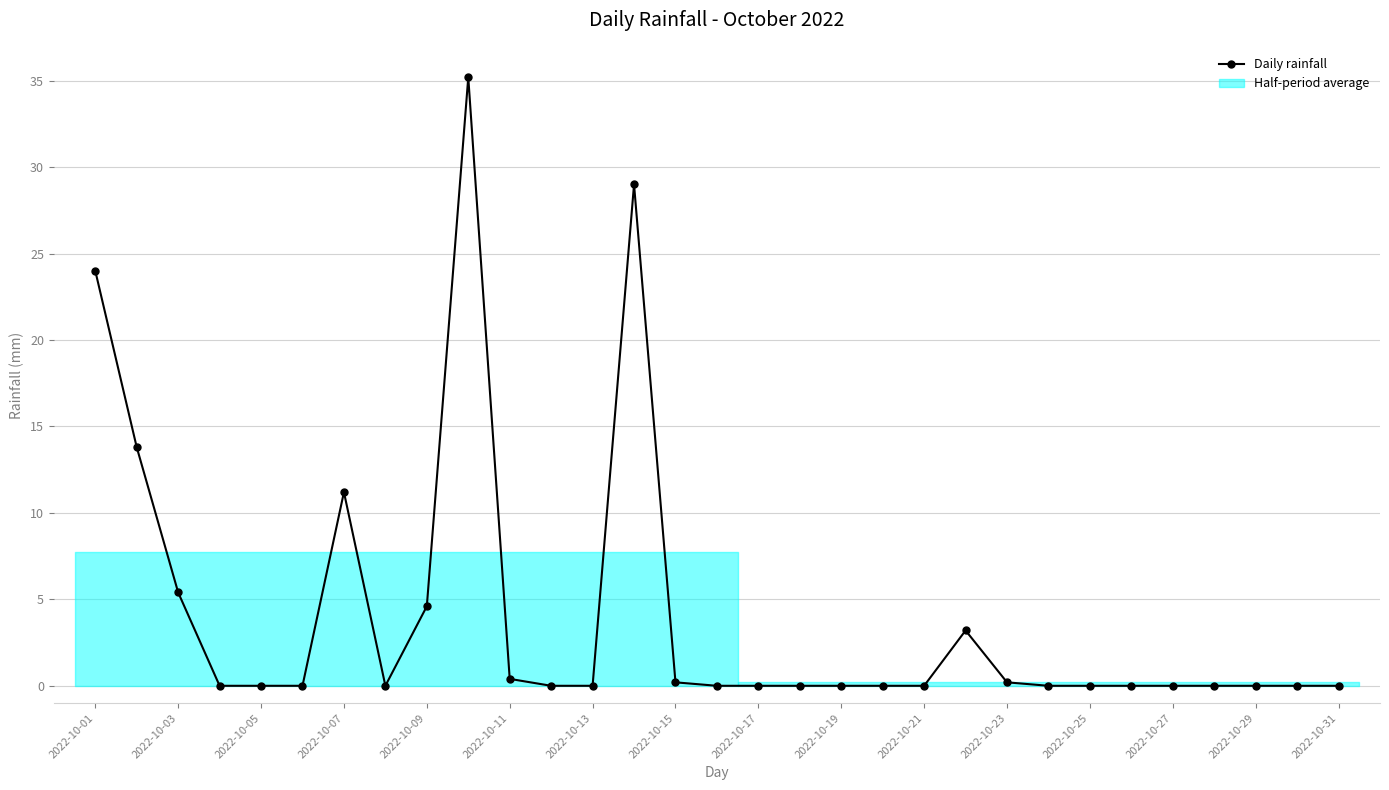

How many lines are shown in the chart?

1